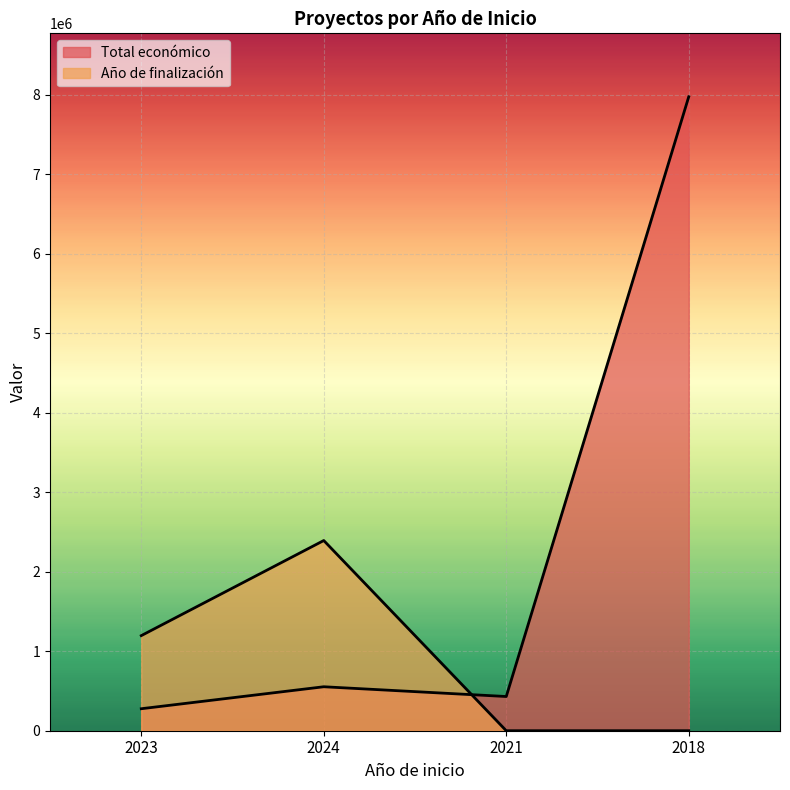

The Año de finalización series shows 1196568.7 at 2023. True or false?

True